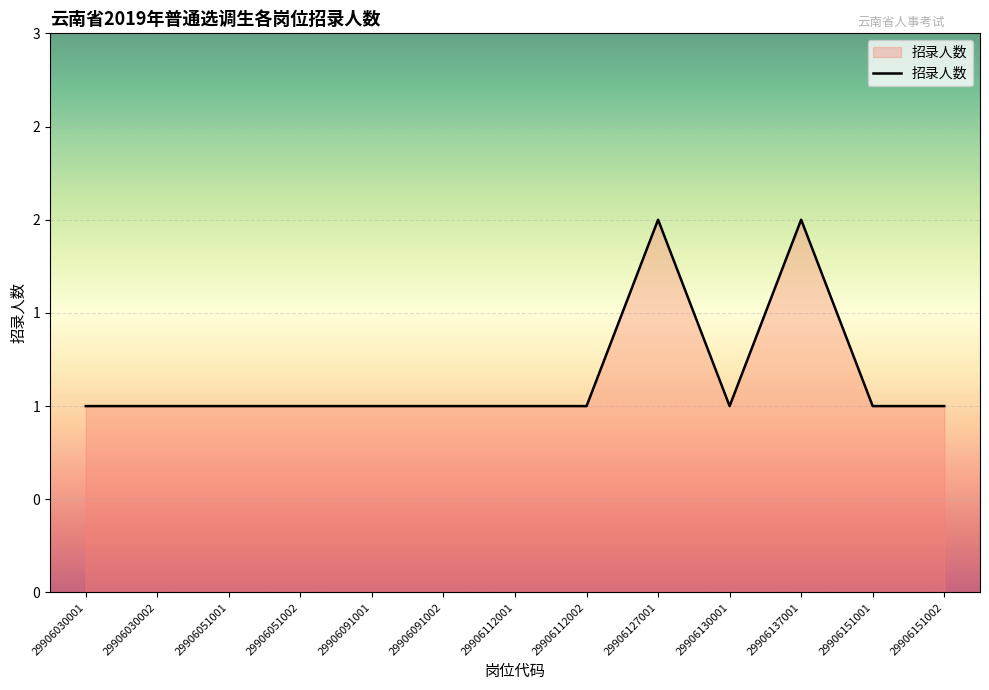

List the labels in order of value, largest first.

29906127001, 29906137001, 29906030001, 29906030002, 29906051001, 29906051002, 29906091001, 29906091002, 29906112001, 29906112002, 29906130001, 29906151001, 29906151002